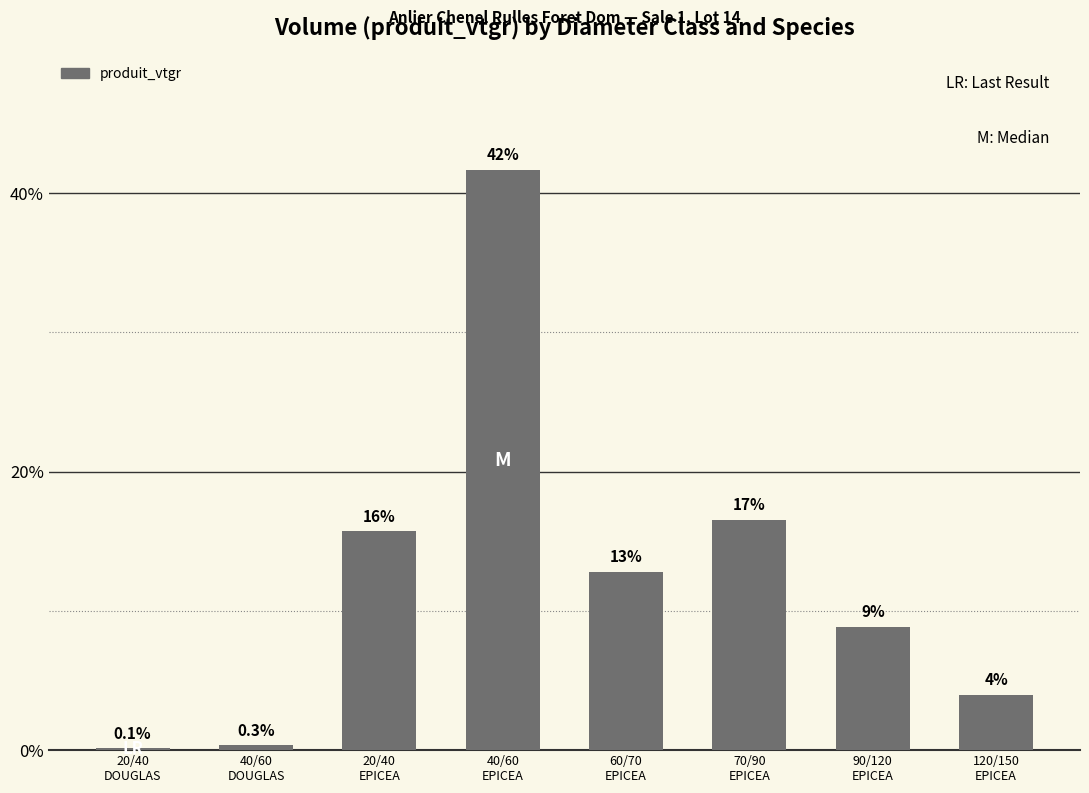

What position from the right is 70/90
EPICEA?

3